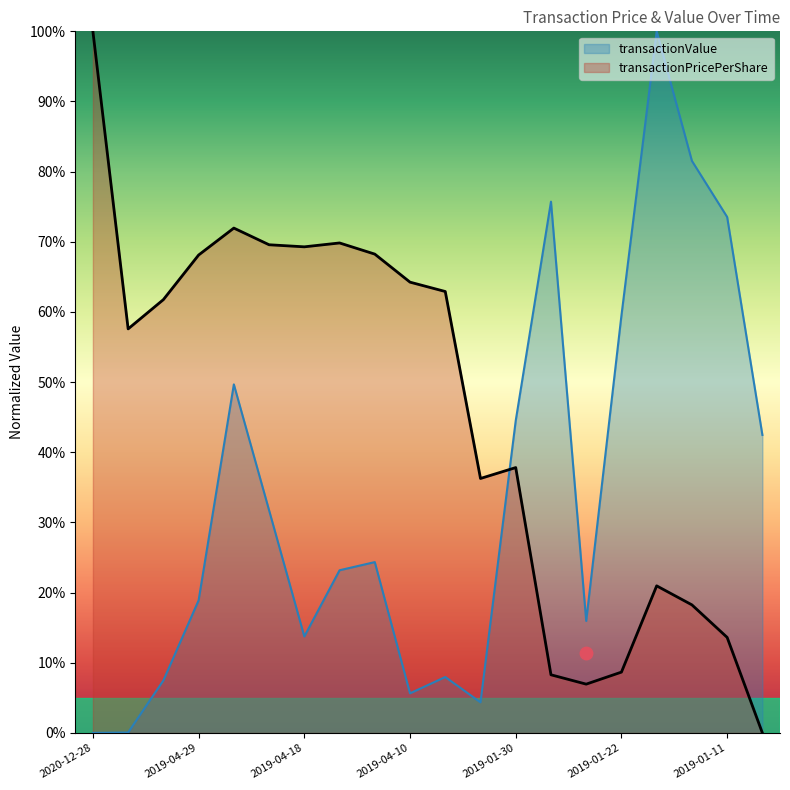

How many distinct data groups are displayed?

2